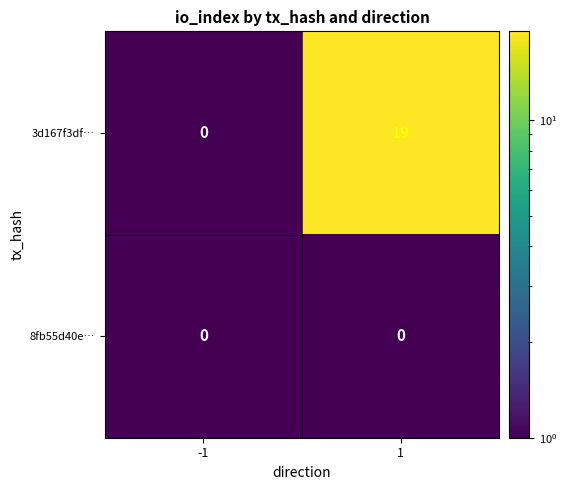

Which series has the largest total across all categories?

3d167f3df…